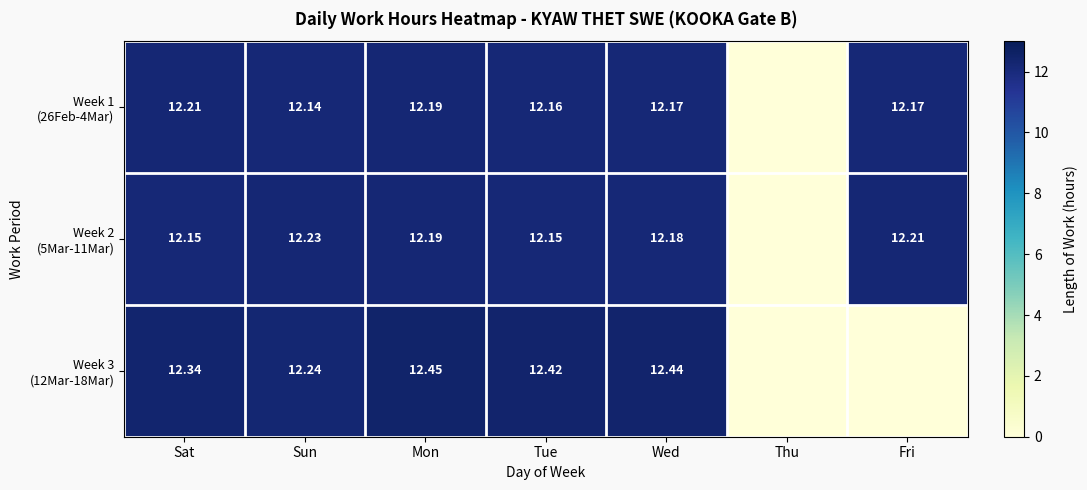

True or false: Week 3 (12Mar-18Mar) has a value of 12.4 at Wed.

True